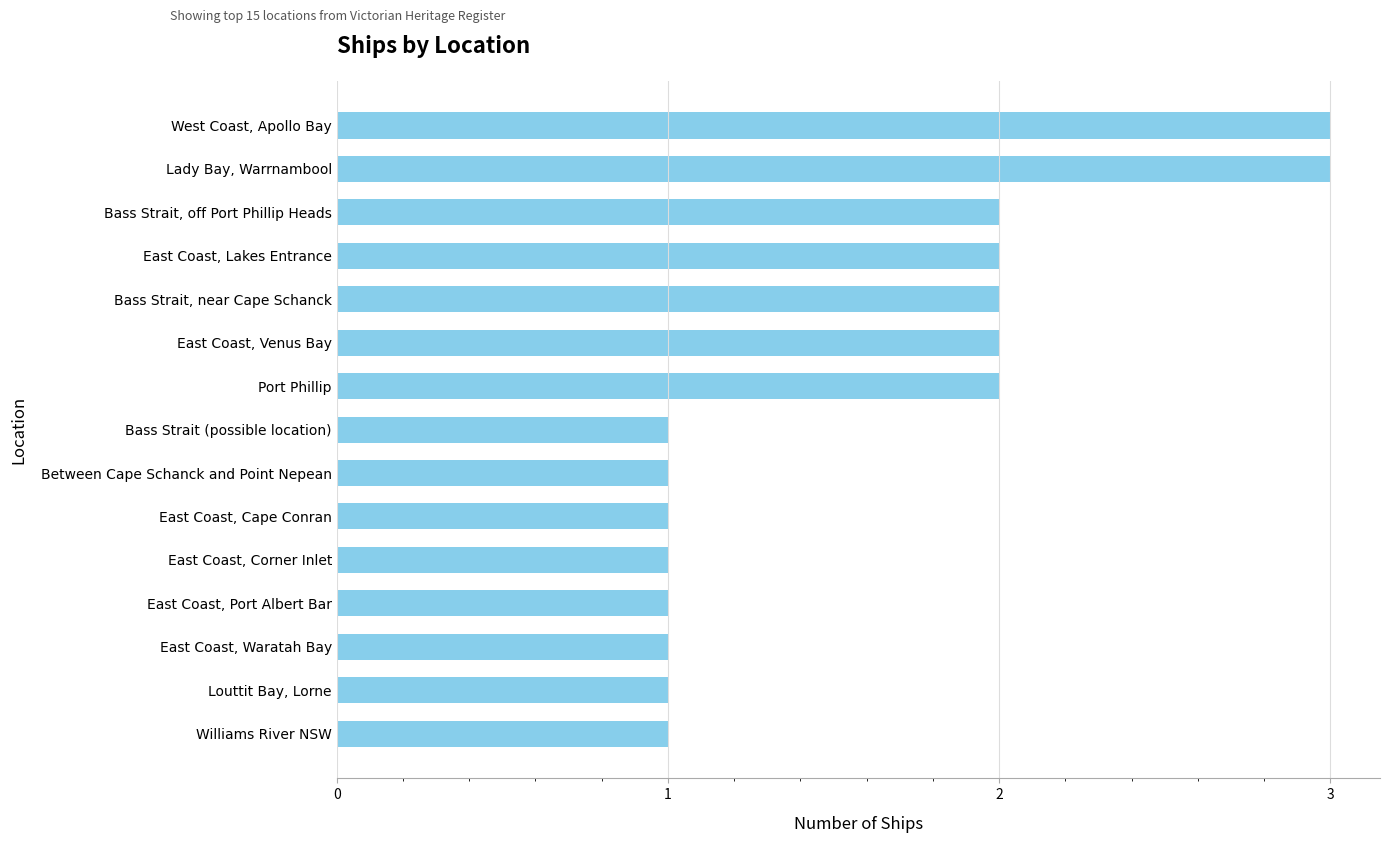

Is it true that the value at Louttit Bay, Lorne is 0?

False